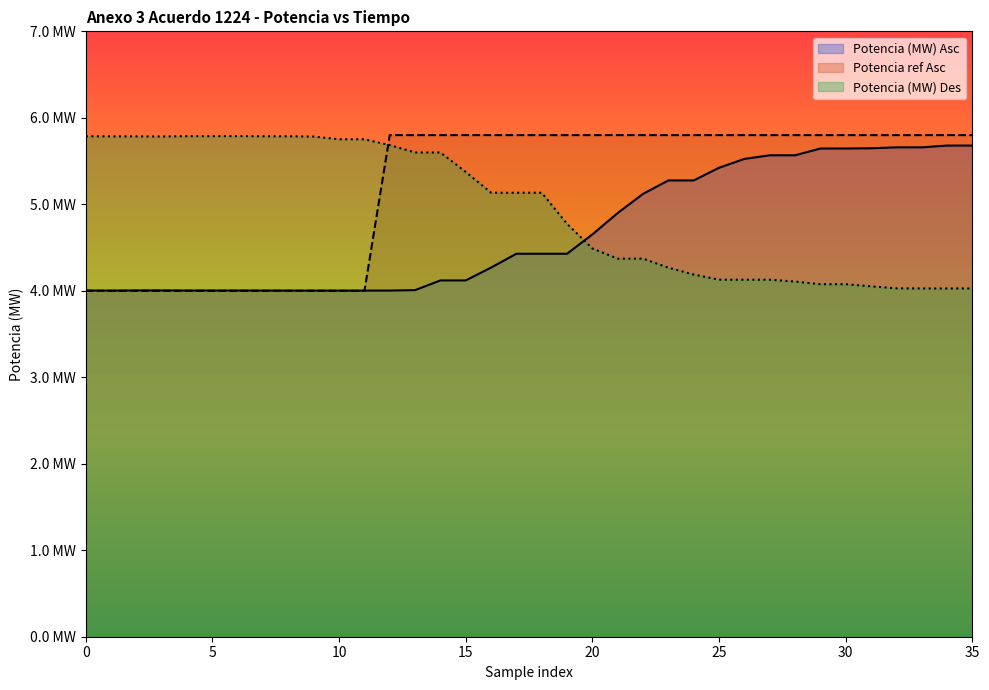

Rank the series at 19 from lowest to highest value.

Potencia (MW) Asc, Potencia (MW) Des, Potencia ref Asc